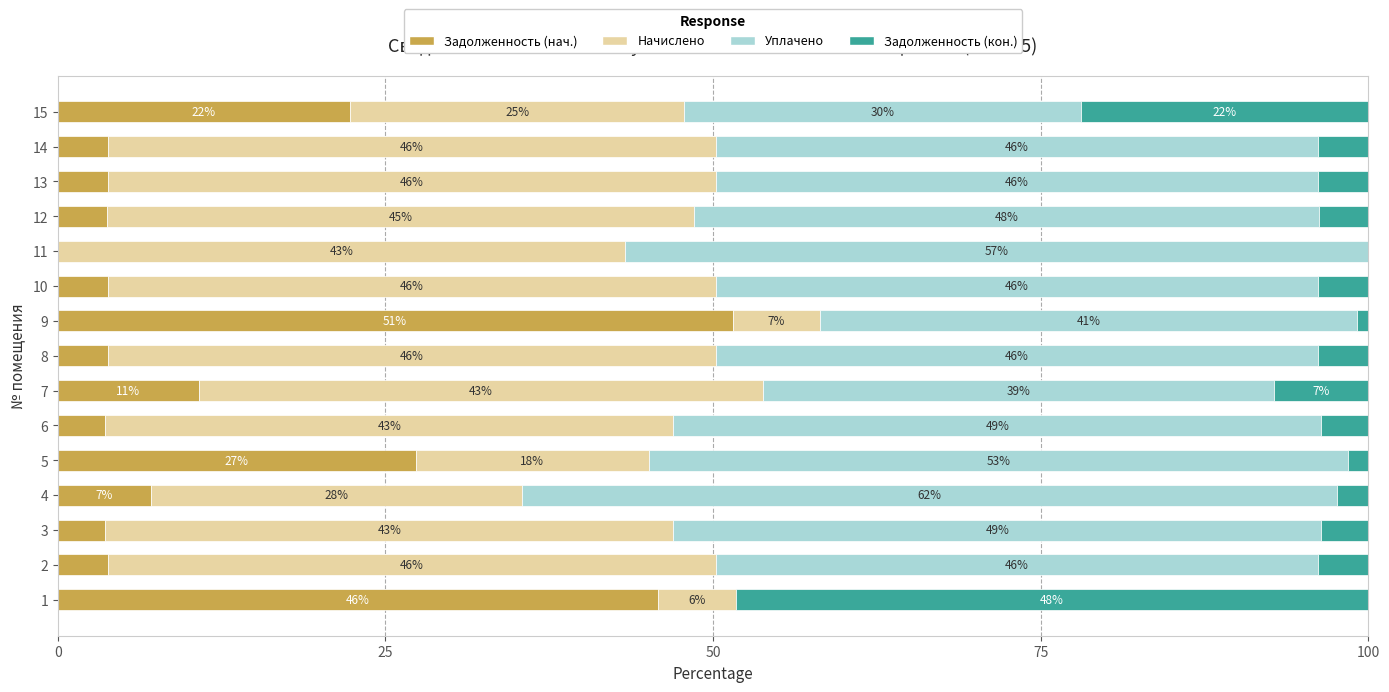

The Задолженность (нач.) series shows 3.6 at 6. True or false?

True